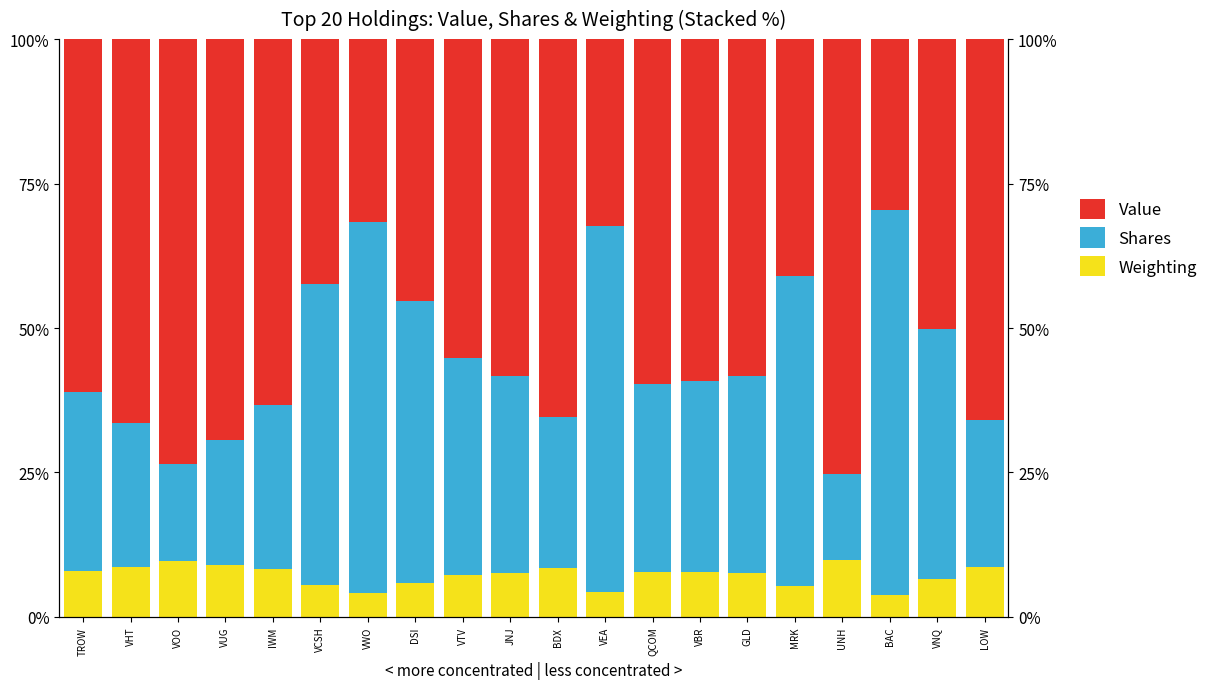

What are all the series names shown in the legend?

Value, Shares, Weighting